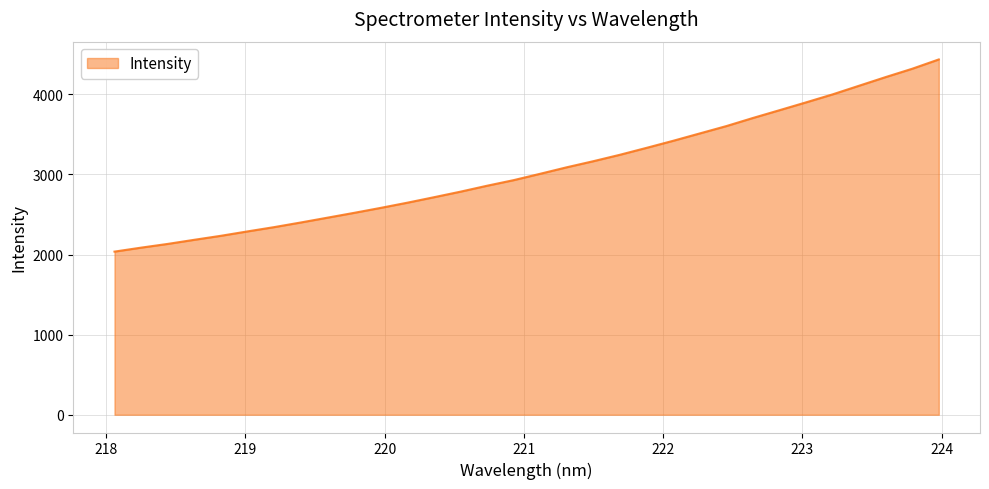

What is the greatest value displayed?

4435.6